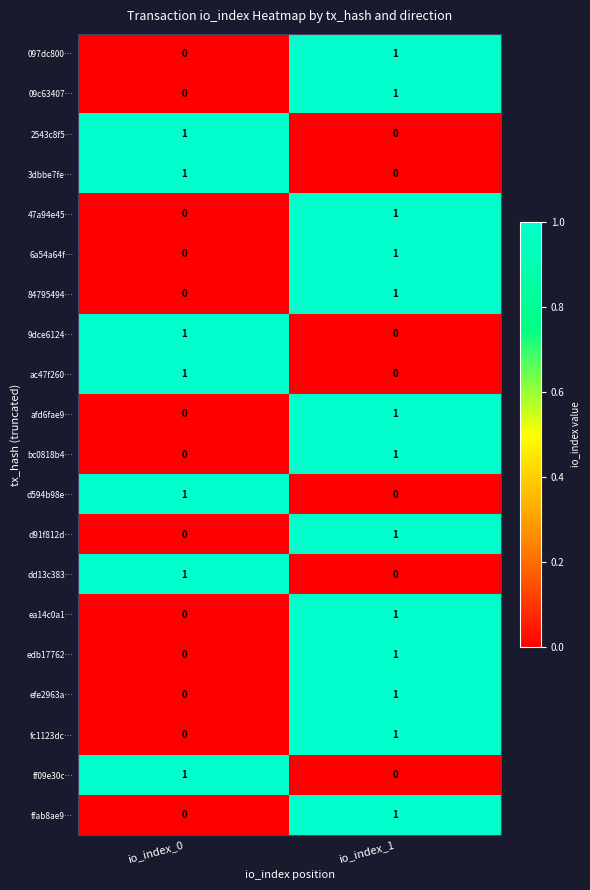

List the labels in order of afd6fae9… value, smallest first.

io_index_0, io_index_1